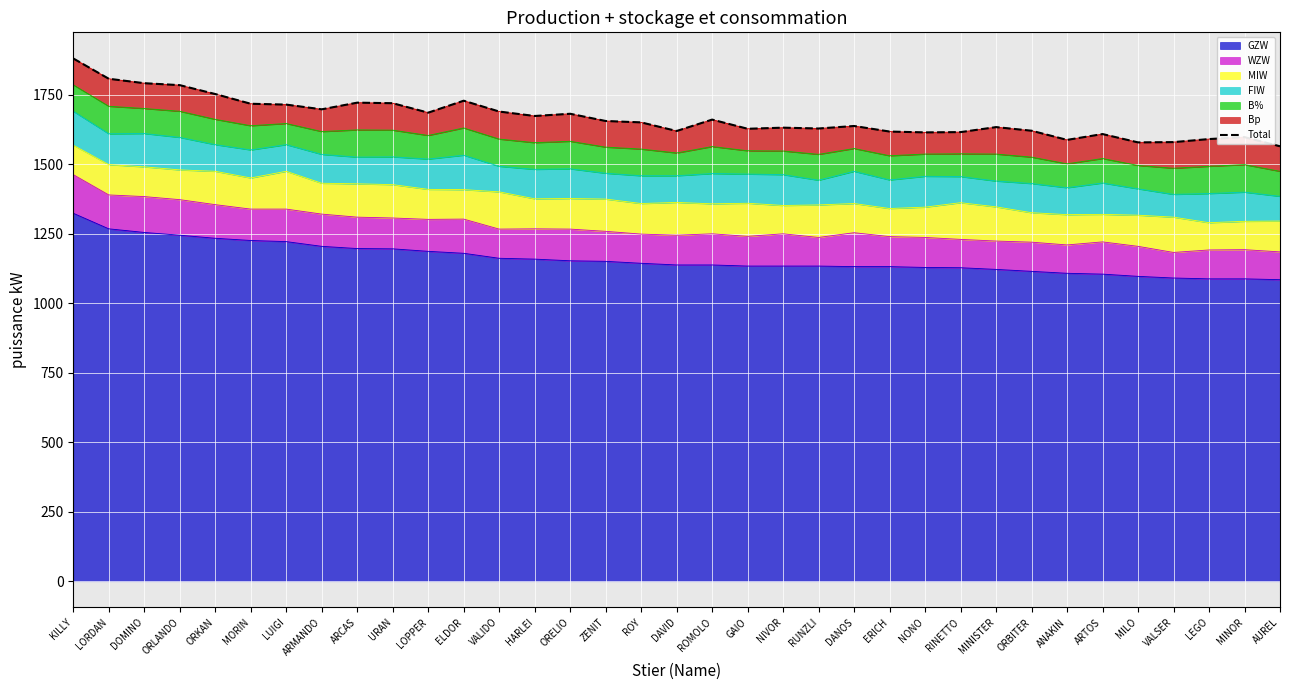

What is the label of the 7th point from the left?

LUIGI